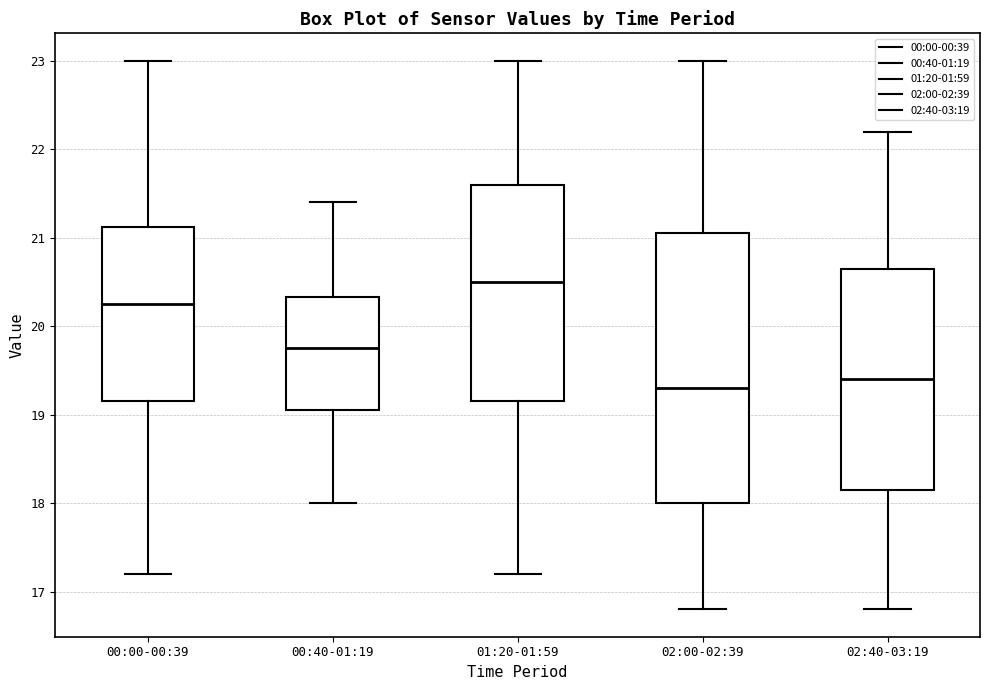

Reading left to right, transcribe this box plot: for each box, give where its median line is, the range the box spans, and where its two whiskers end, as read against the y-axis. The values are not printed on the chart, so give them approximately, as read against the axis.

00:00-00:39: median 20.3, box 19.2 to 21.1, whiskers 17.2 to 23.0
00:40-01:19: median 19.8, box 19.1 to 20.3, whiskers 18.0 to 21.4
01:20-01:59: median 20.5, box 19.2 to 21.6, whiskers 17.2 to 23.0
02:00-02:39: median 19.3, box 18.0 to 21.1, whiskers 16.8 to 23.0
02:40-03:19: median 19.4, box 18.2 to 20.7, whiskers 16.8 to 22.2